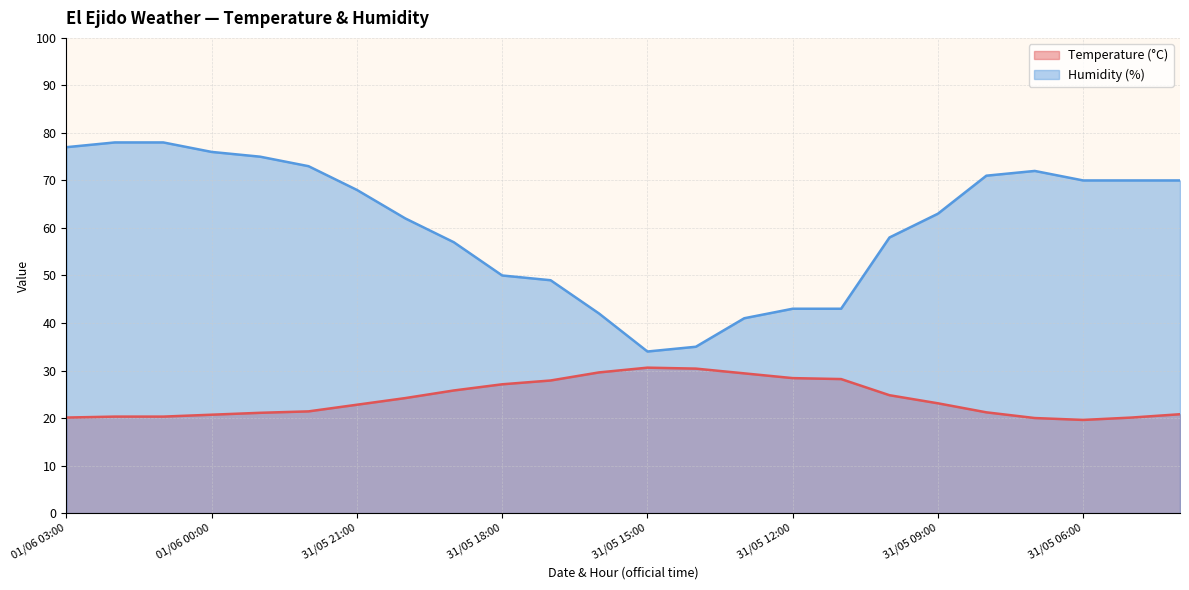

What is the smallest value displayed?

19.6